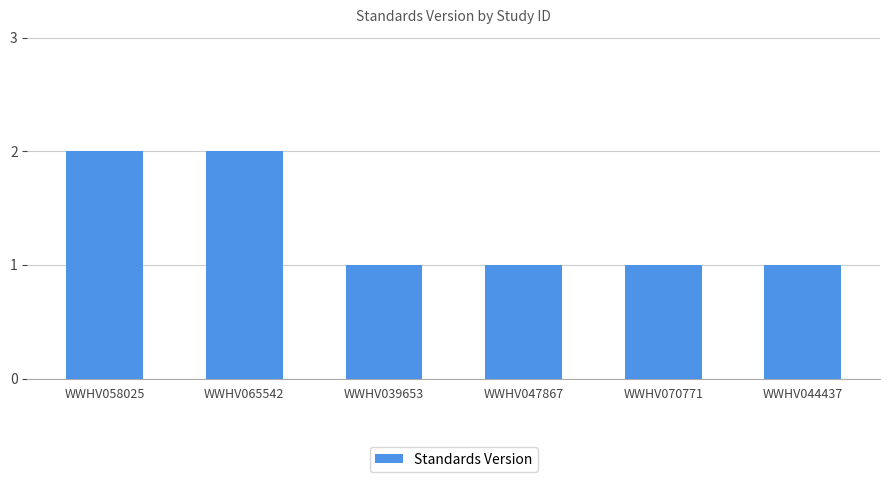

What is the label of the 1st bar from the left?

WWHV058025